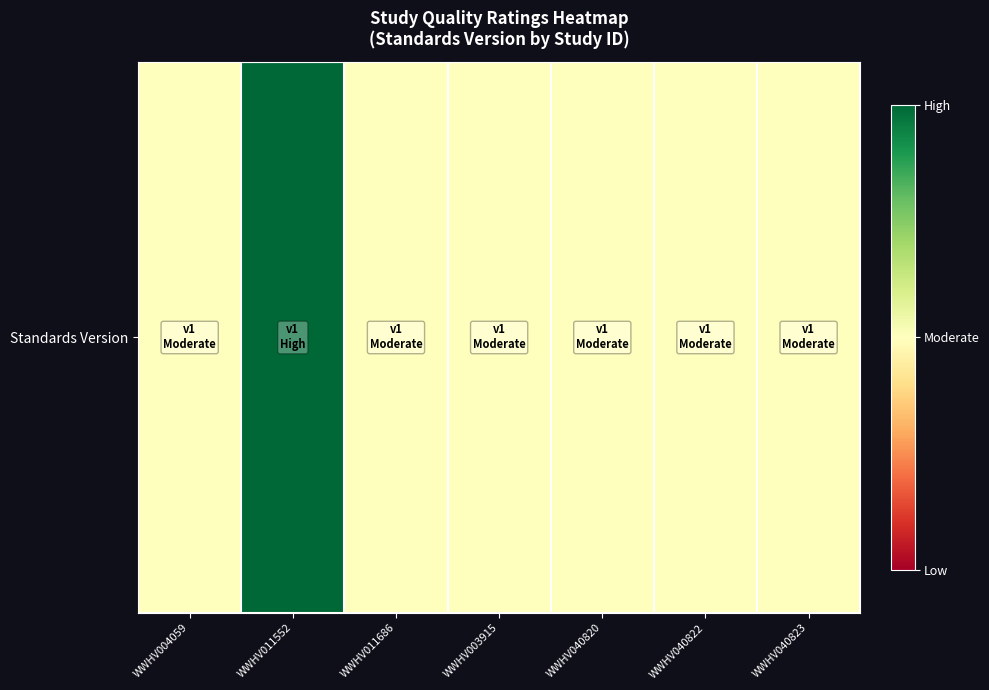

List the labels in order of value, largest first.

WWHV011552, WWHV004059, WWHV011686, WWHV003915, WWHV040820, WWHV040822, WWHV040823